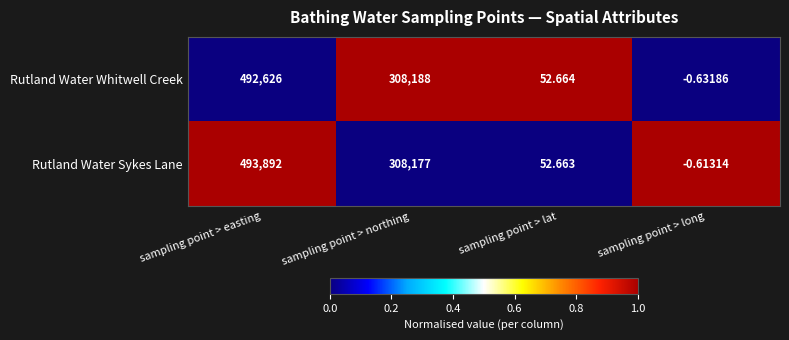

Where is Rutland Water Sykes Lane nearest to the value 246945?

sampling point > northing